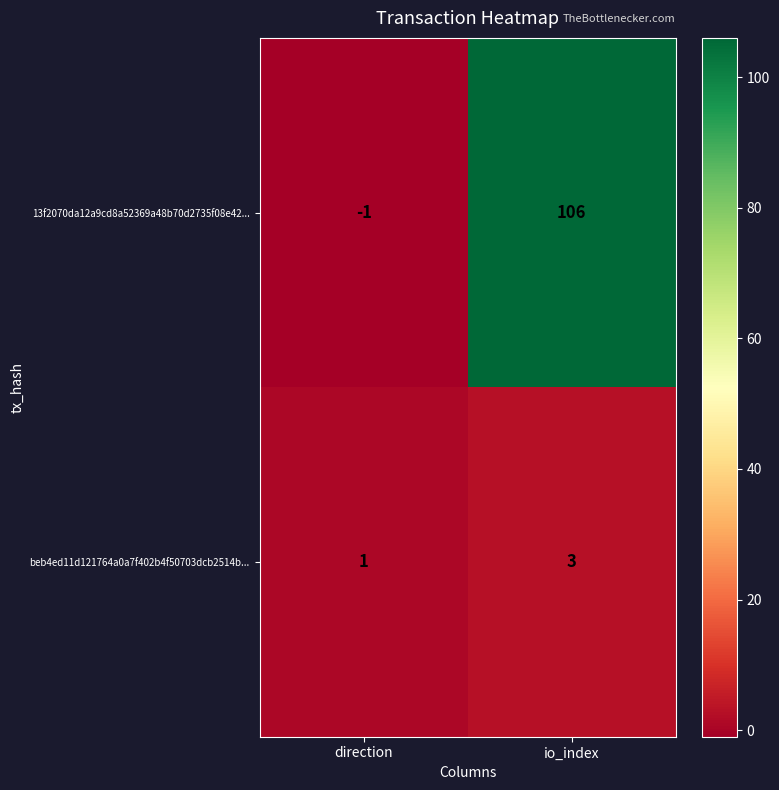

What is the sum of all 13f2070da12a9cd8a52369a48b70d2735f08e42... values?

105